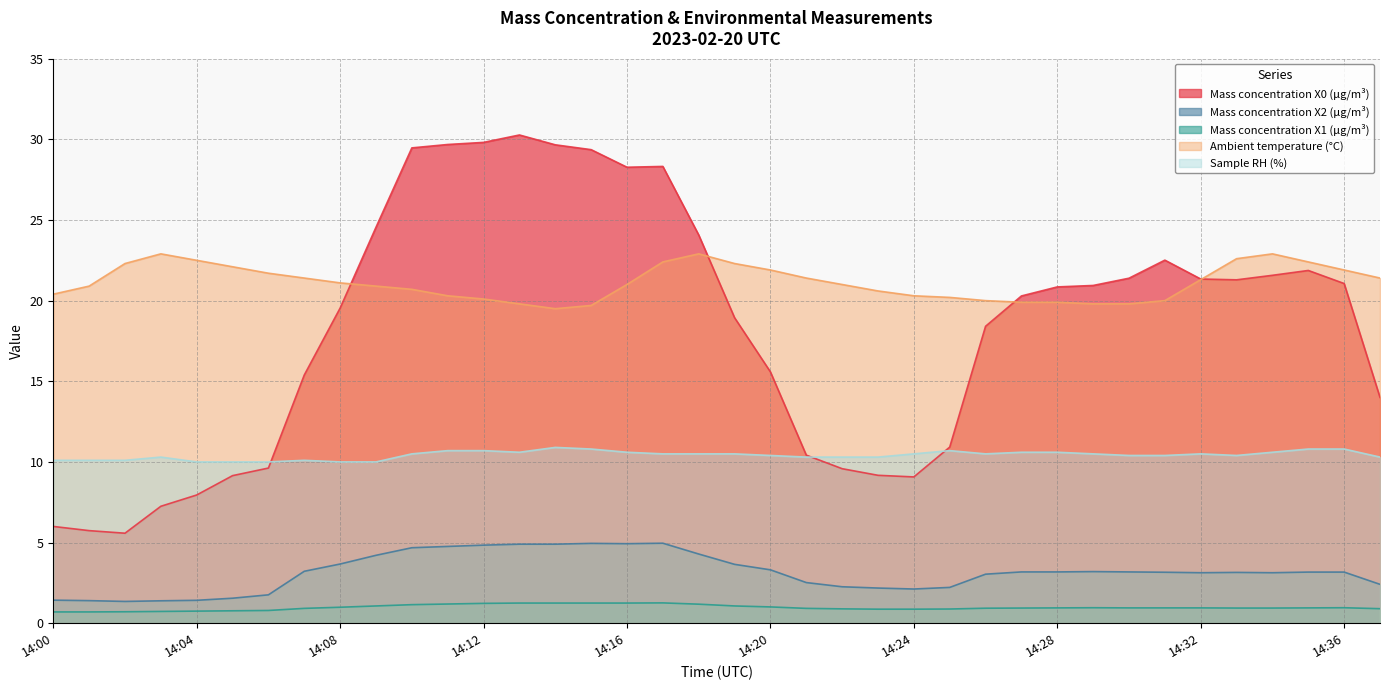

Rank the series by their maximum value, from highest to lowest.

Mass concentration X0 (μg/m³), Ambient temperature (°C), Sample RH (%), Mass concentration X2 (μg/m³), Mass concentration X1 (μg/m³)